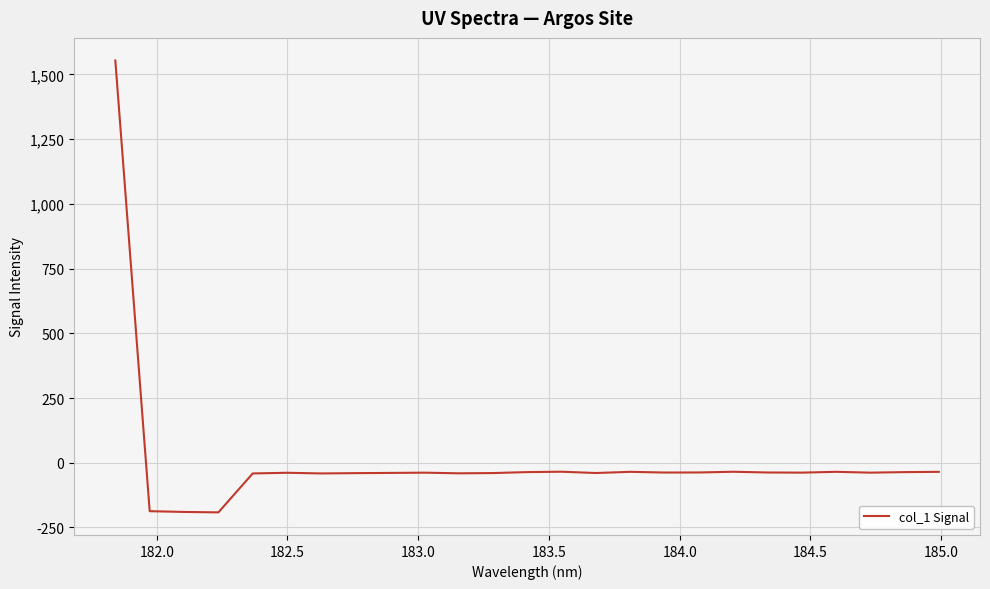

What is the difference between the maximum and minimum values?

1745.8